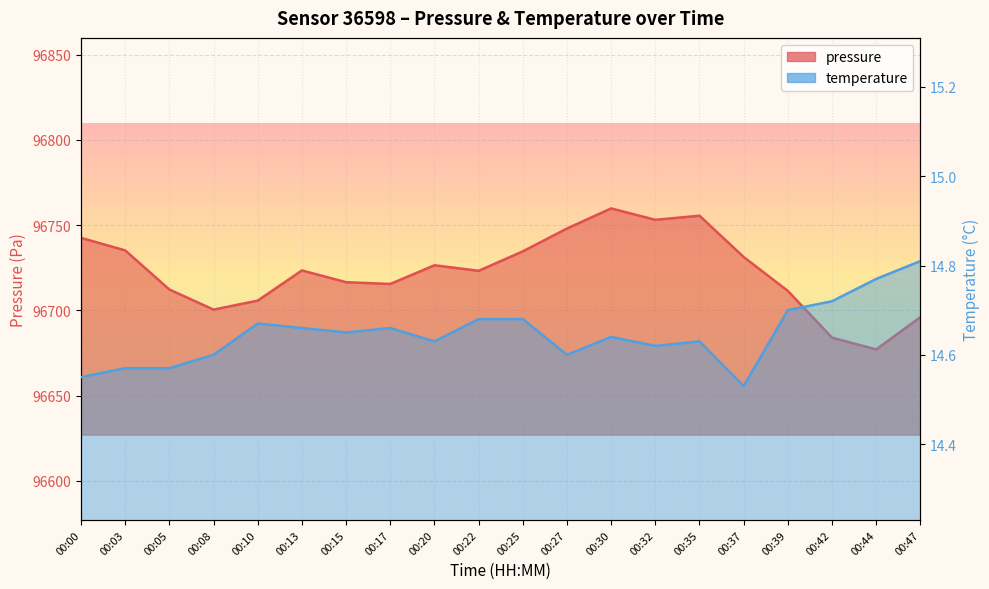

What is the lowest value of the temperature series?

14.5